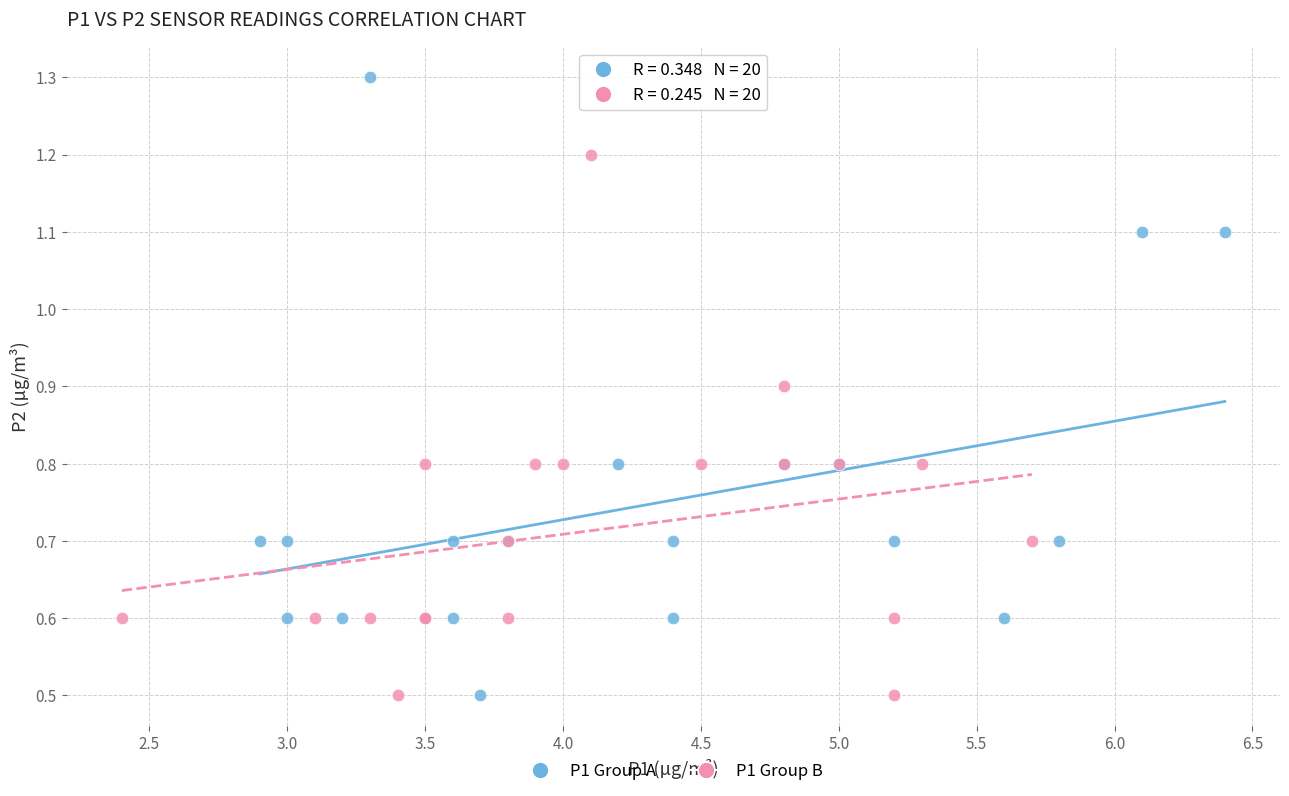

Which series reaches the maximum Y coordinate?

P1 Group A